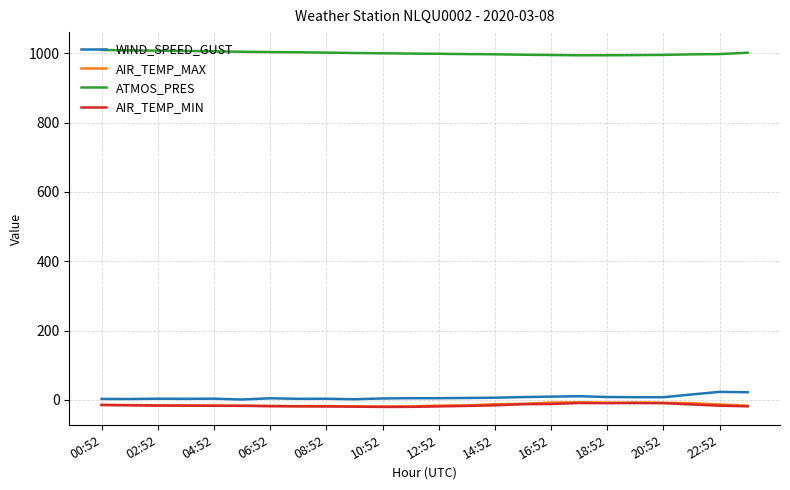

What is the maximum value shown in the chart?

1009.5